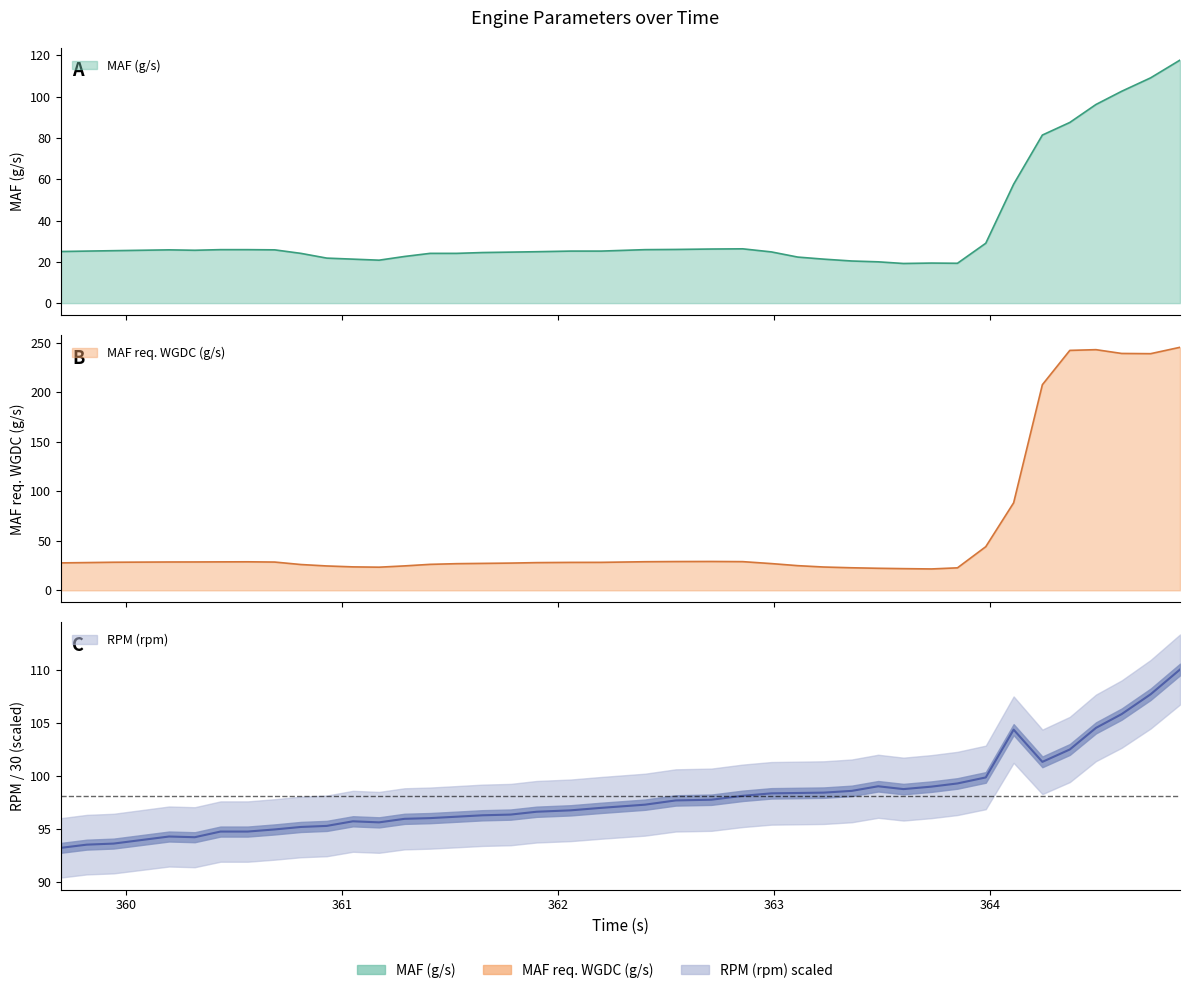

True or false: MAF (g/s) and MAF req. WGDC (g/s) cross at least once.

False